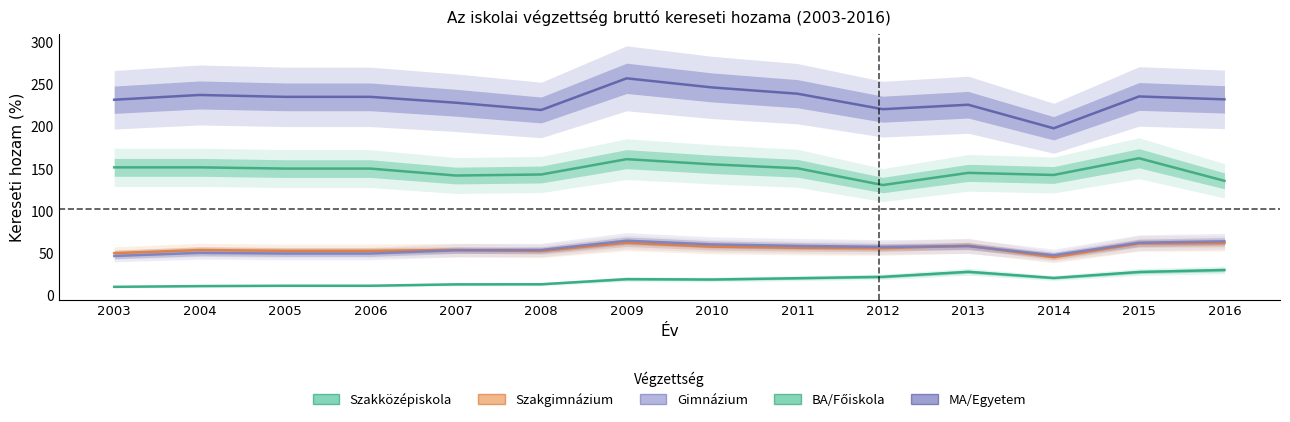

The value of Szakközépiskola at 2007 is 12.6. True or false?

True